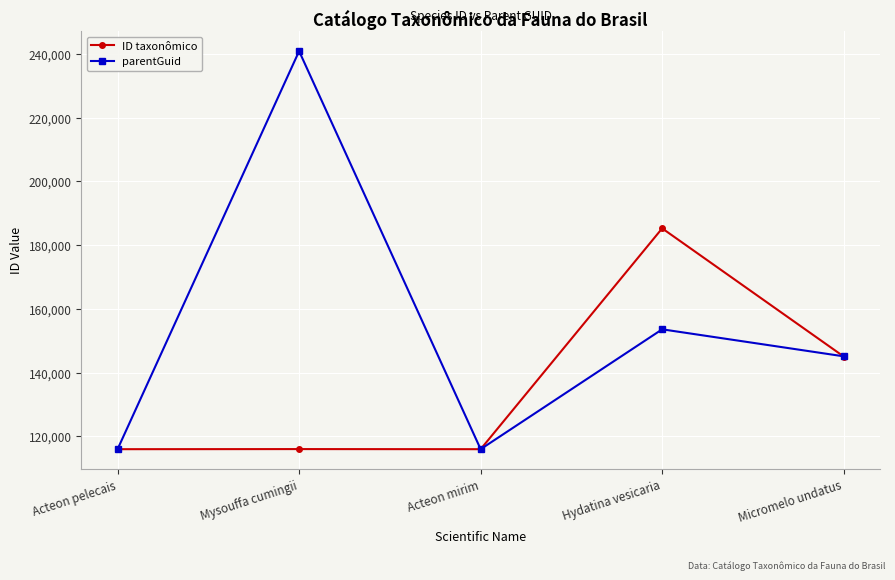

At which category is the sum across all series the highest?

Mysouffa cumingii